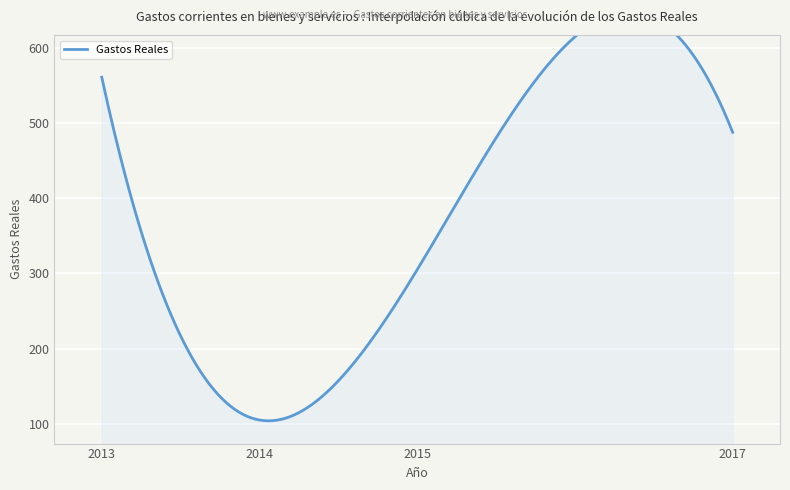

What is the difference between the values at 2013 and 2017?

73.5